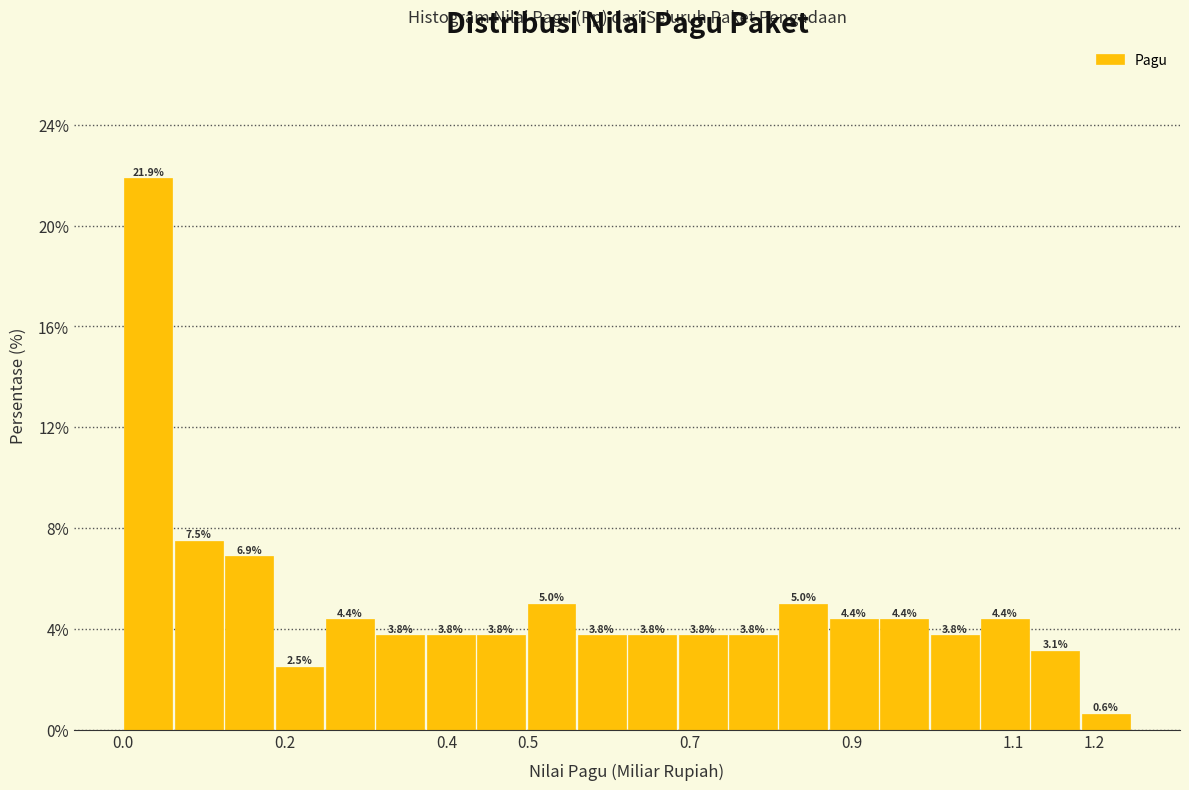

Reading left to right, transcribe this chart: for each bar, give the range it covers on the x-axis and its height. The bar edges are not printed on the chart, so give them approximately, as read against the axis.

0.00 to 0.06: 21.9
0.06 to 0.13: 7.5
0.13 to 0.19: 6.9
0.19 to 0.25: 2.5
0.25 to 0.31: 4.4
0.31 to 0.37: 3.8
0.37 to 0.44: 3.8
0.44 to 0.50: 3.8
0.50 to 0.56: 5.0
0.56 to 0.62: 3.8
0.62 to 0.69: 3.8
0.69 to 0.75: 3.8
0.75 to 0.81: 3.8
0.81 to 0.87: 5.0
0.87 to 0.93: 4.4
0.93 to 1.00: 4.4
1.00 to 1.06: 3.8
1.06 to 1.12: 4.4
1.12 to 1.18: 3.1
1.18 to 1.24: 0.6